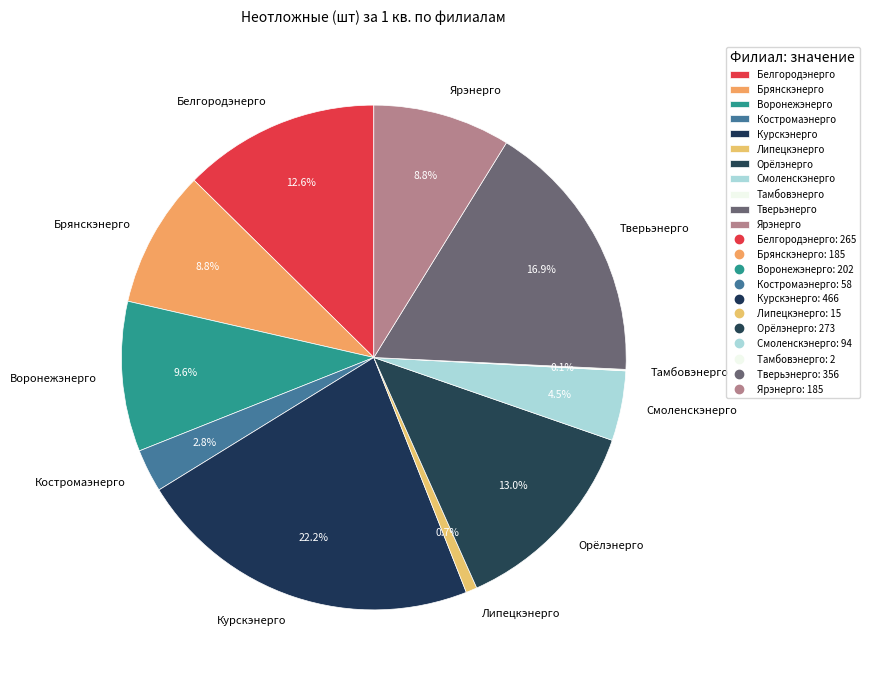

Which category has the biggest portion of the pie?

Курскэнерго